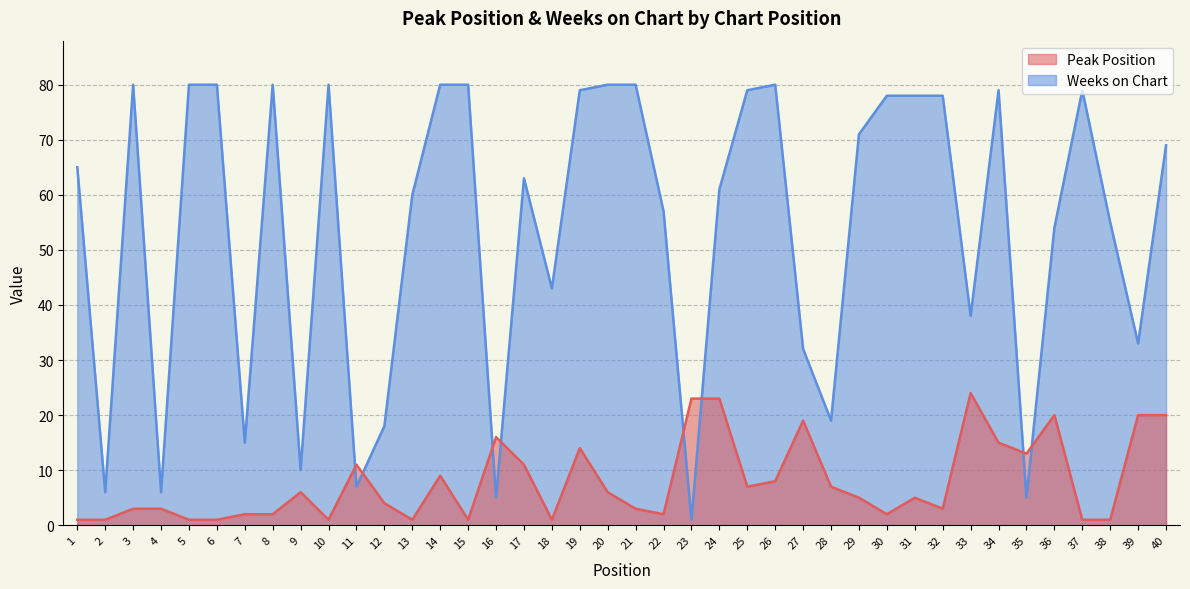

Rank the series by their average value, from highest to lowest.

Weeks on Chart, Peak Position